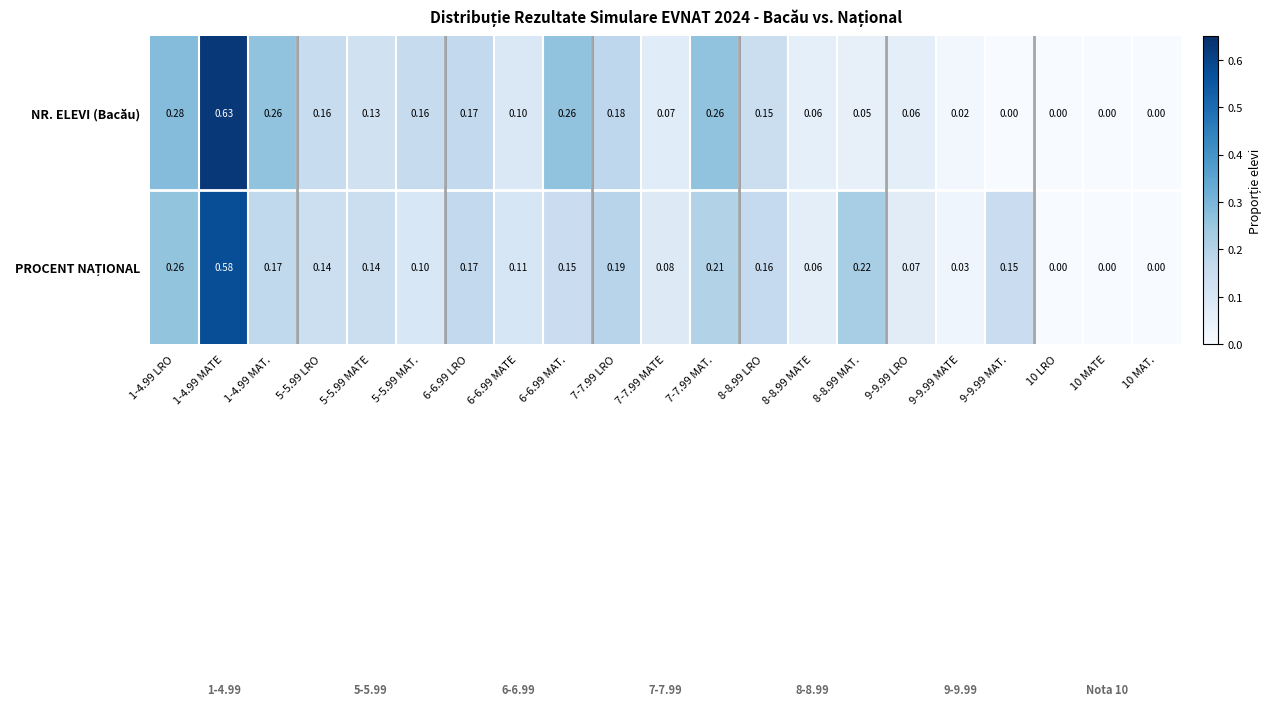

Which series changed the most between 6-6.99 LRO and 7-7.99 MATE?

NR. ELEVI (Bacău)